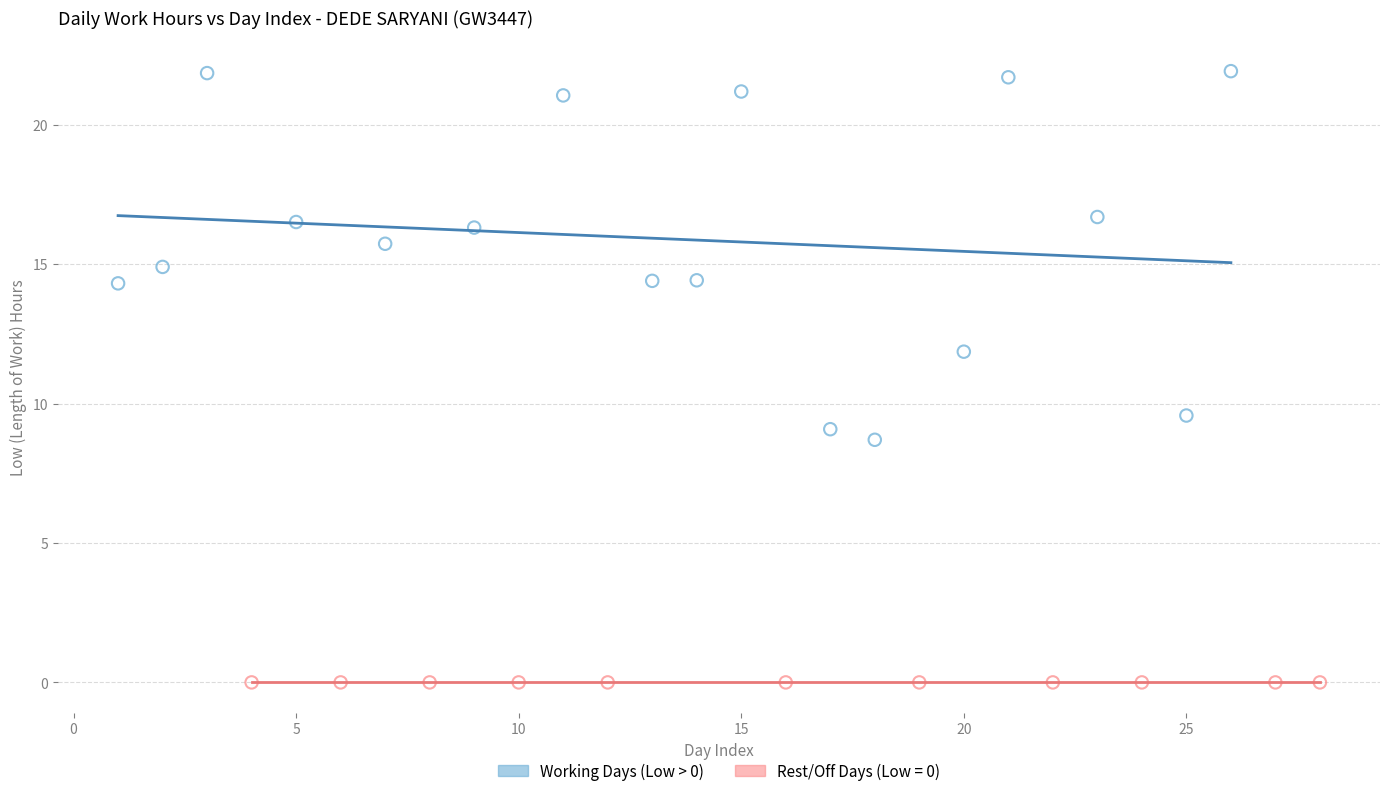

Which series reaches the minimum Y coordinate?

Rest/Off Days (Low = 0)